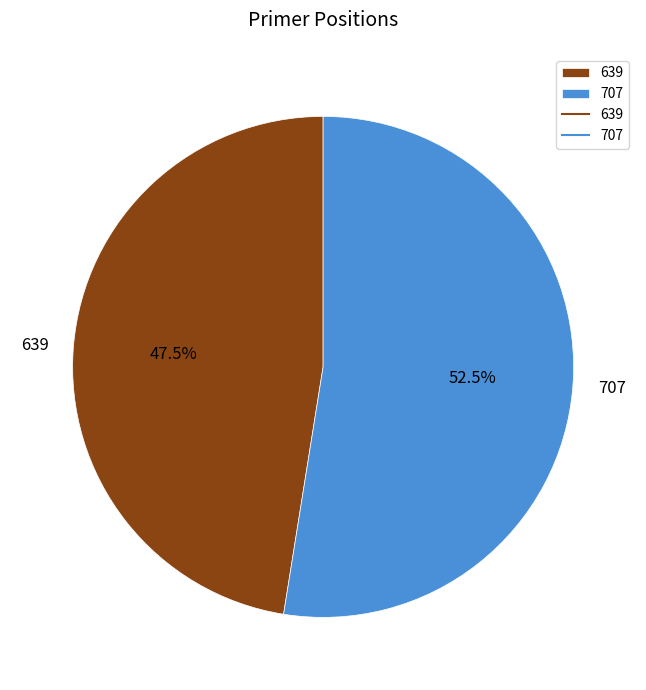

The 707 slice represents 59% of the pie. True or false?

False